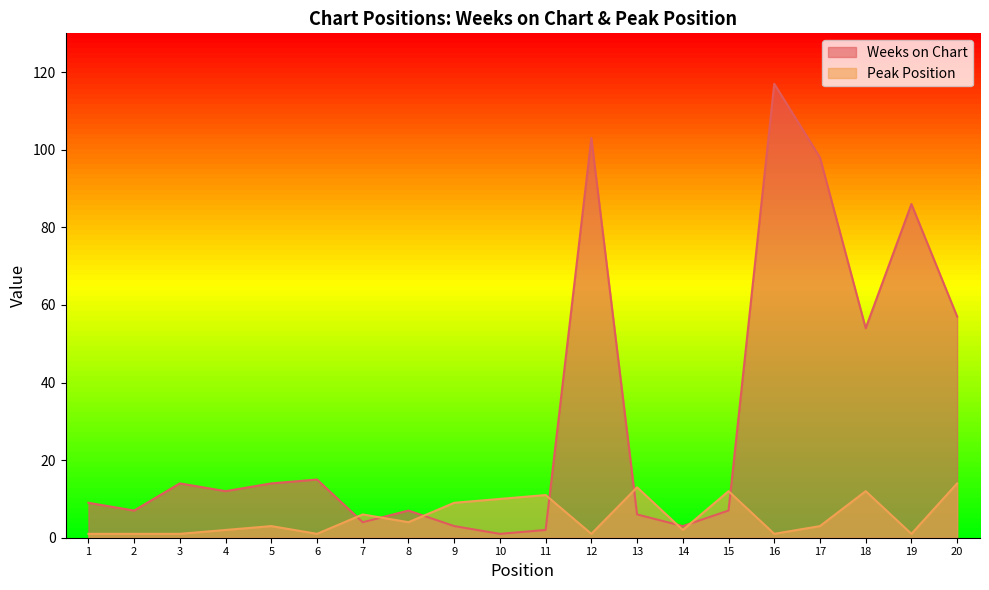

How many values in the Peak Position series are below 3?

9